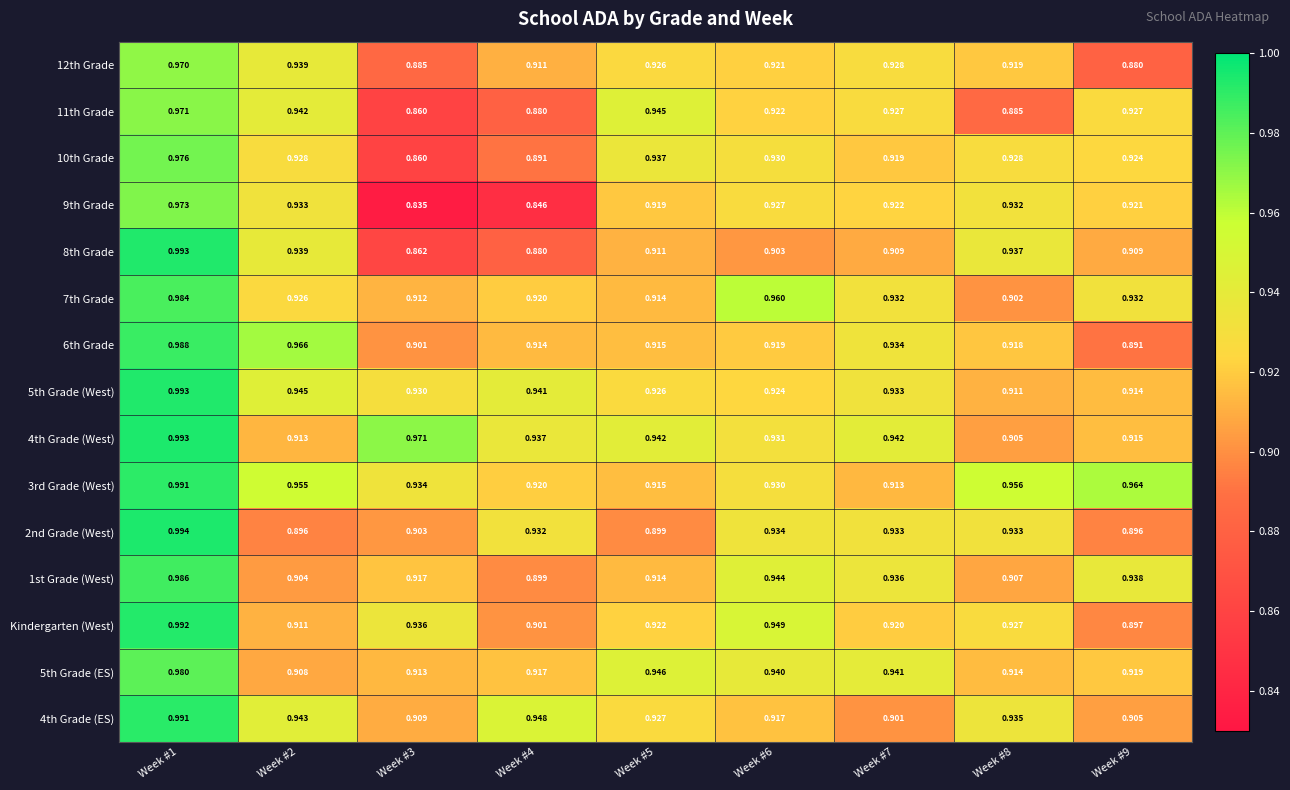

Is the value of 8th Grade at Week #2 greater than the value of 12th Grade at Week #6?

Yes